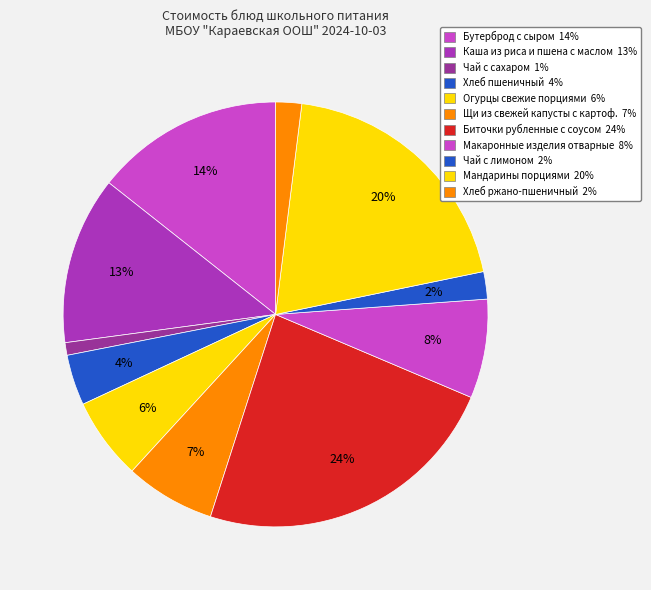

Rank the categories by value from highest to lowest.

Биточки рубленные с соусом, Мандарины порциями, Бутерброд с сыром, Каша из риса и пшена с маслом, Макаронные изделия отварные, Щи из свежей капусты с картоф., Огурцы свежие порциями, Хлеб пшеничный, Чай с лимоном, Хлеб ржано-пшеничный, Чай с сахаром